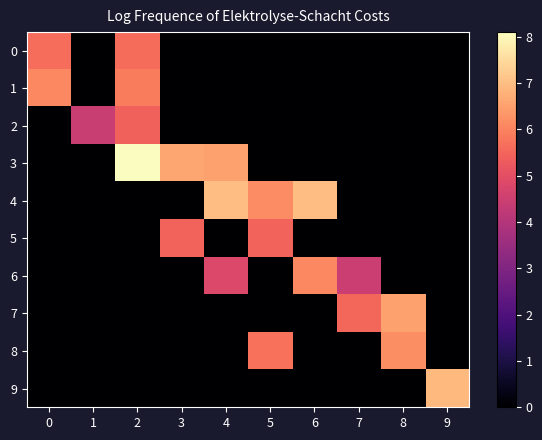

Which series has the largest range (max minus min)?

3